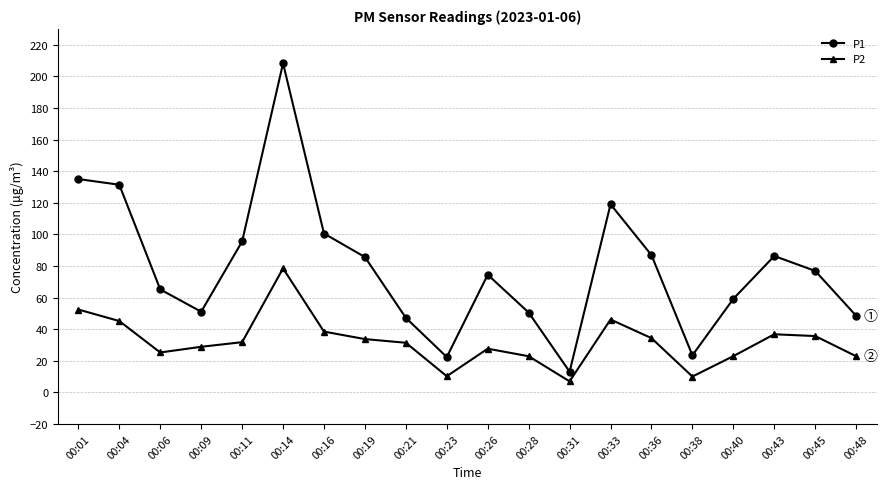

Is the value of P2 at 00:36 greater than the value of P1 at 00:28?

No